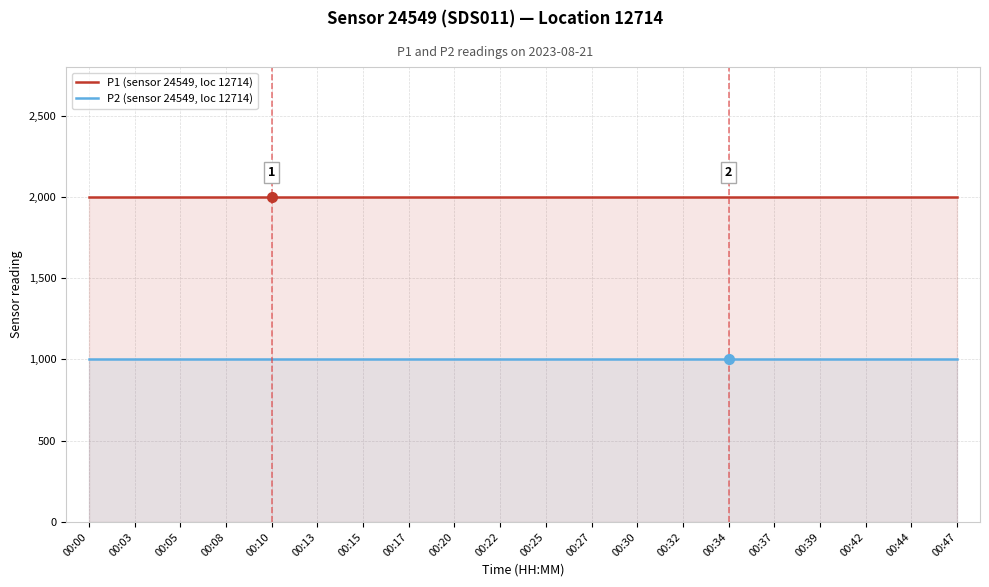

What is the spread (max minus min) of values at 00:08?

1000.0